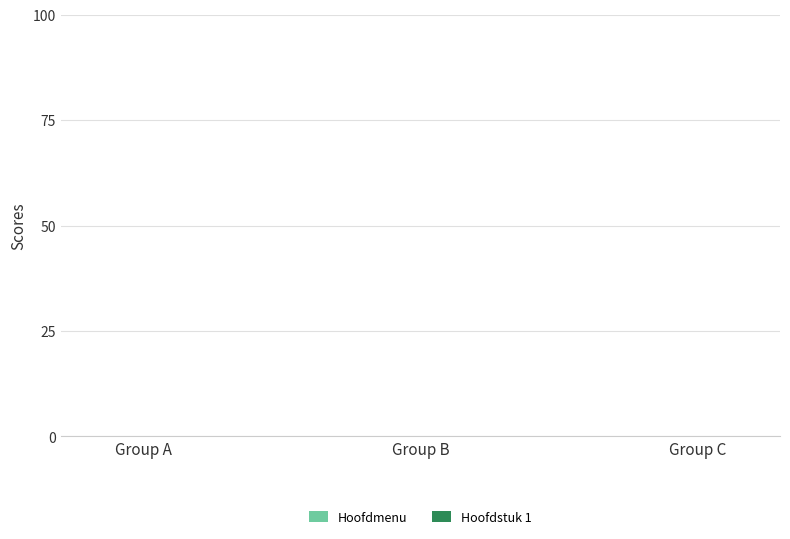

Which category has the lowest value in the Hoofdmenu series?

Group A